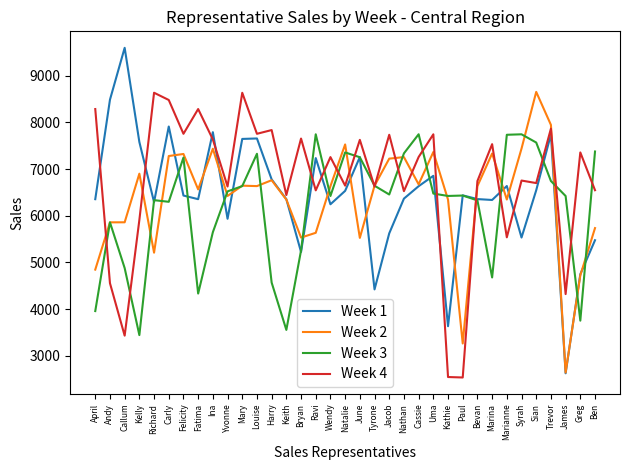

What is the total value across all series at James?

16012